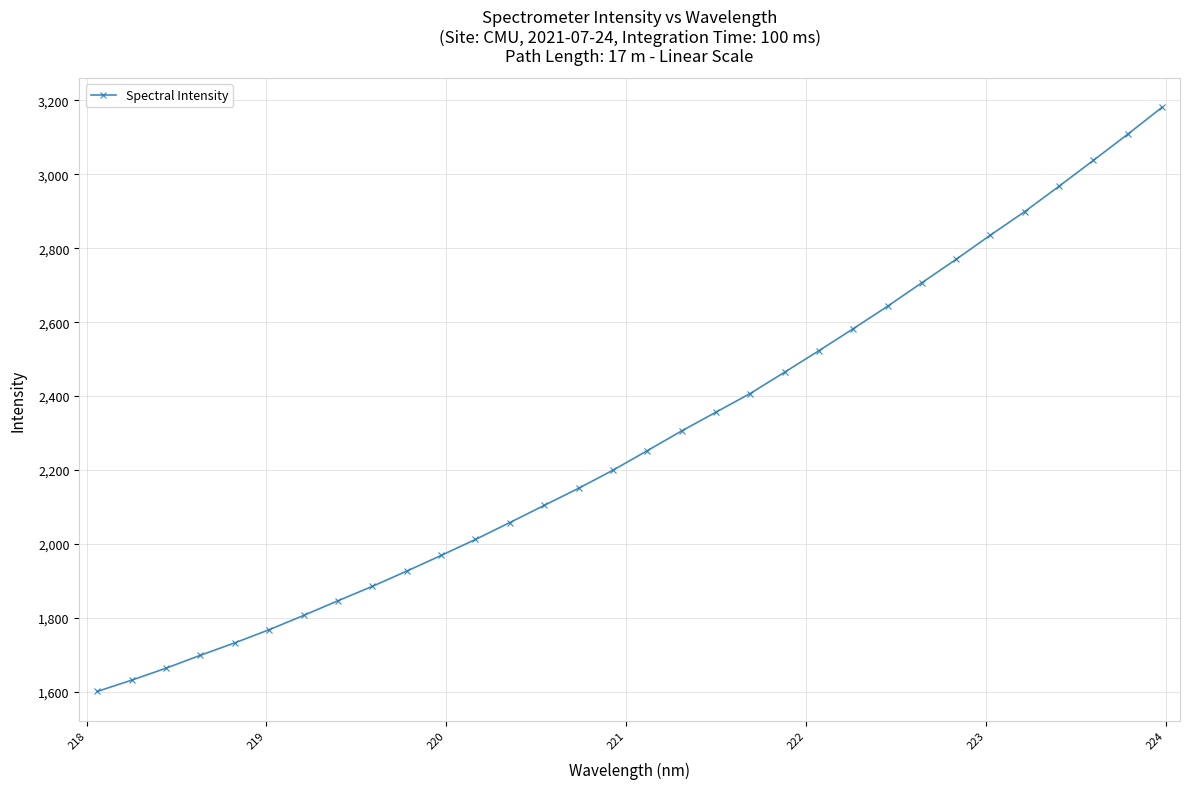

What is the sum of all values?

73095.4